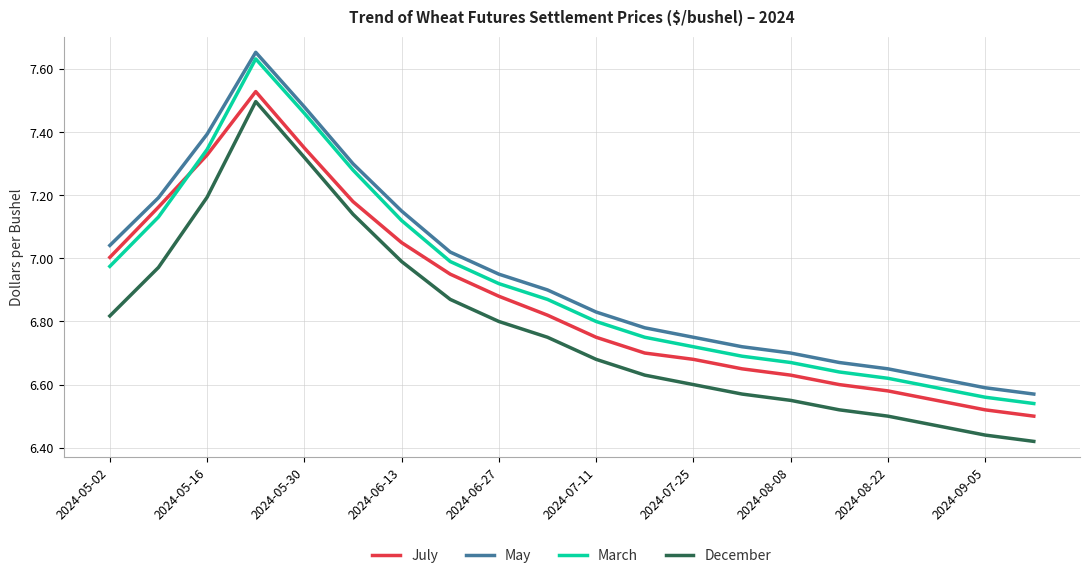

Which series ends up on top after the final intersection of July and March?

March